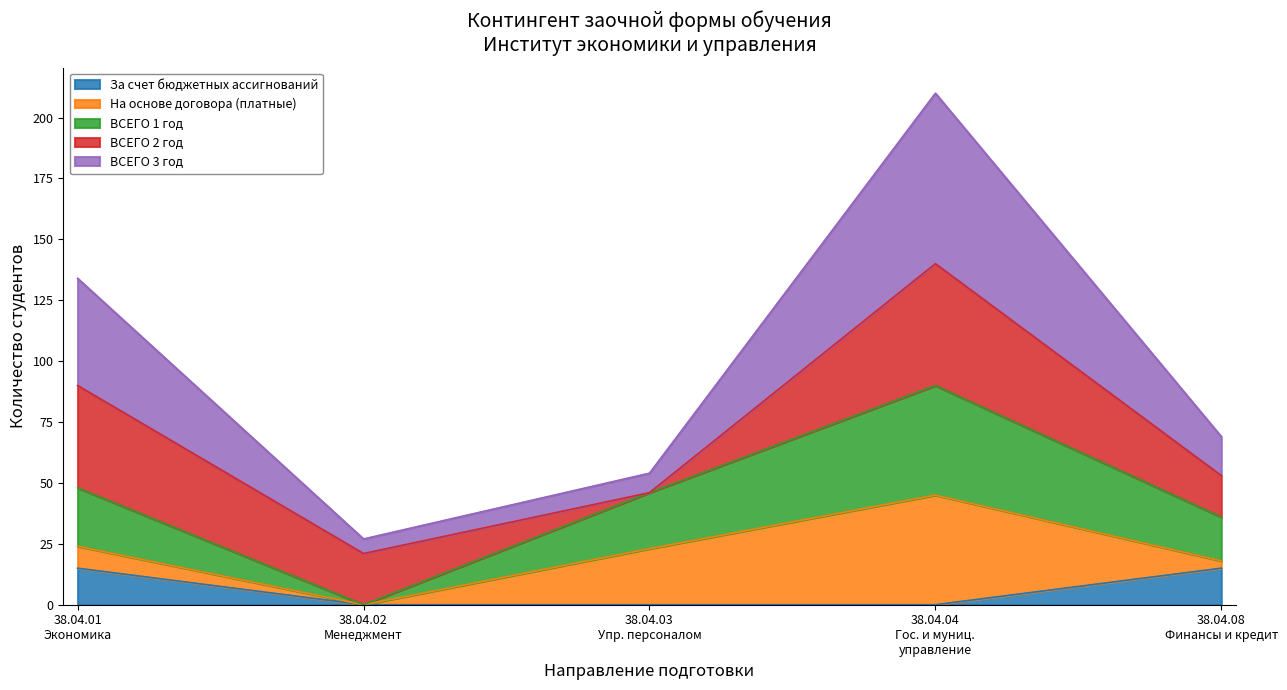

What is the highest value of the За счет бюджетных ассигнований series?

15